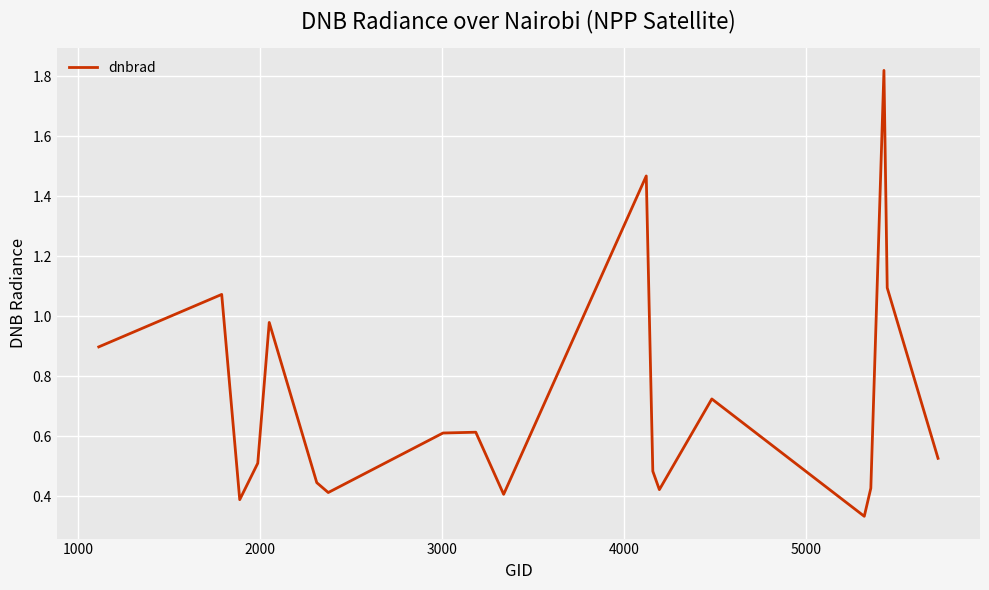

What is the difference between the maximum and second lowest values?

1.4